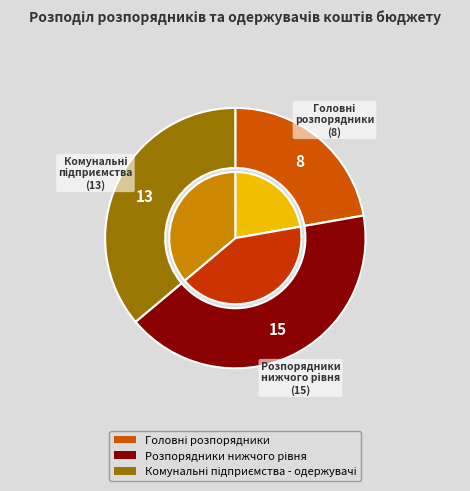

Which slice is the smallest?

Головні розпорядники